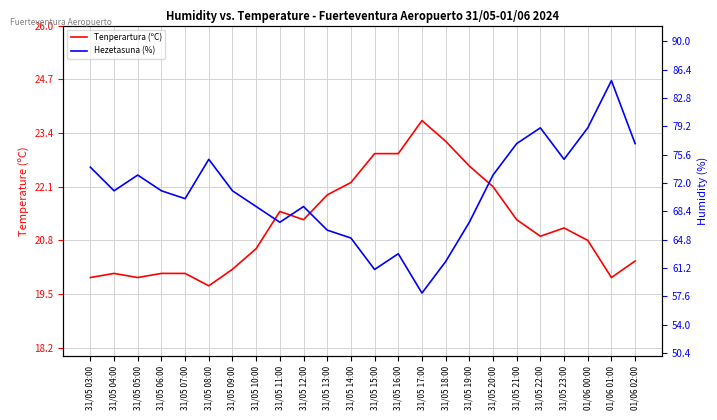

True or false: Tenperartura (ºC) has a value of 36.1 at 31/05 16:00.

False